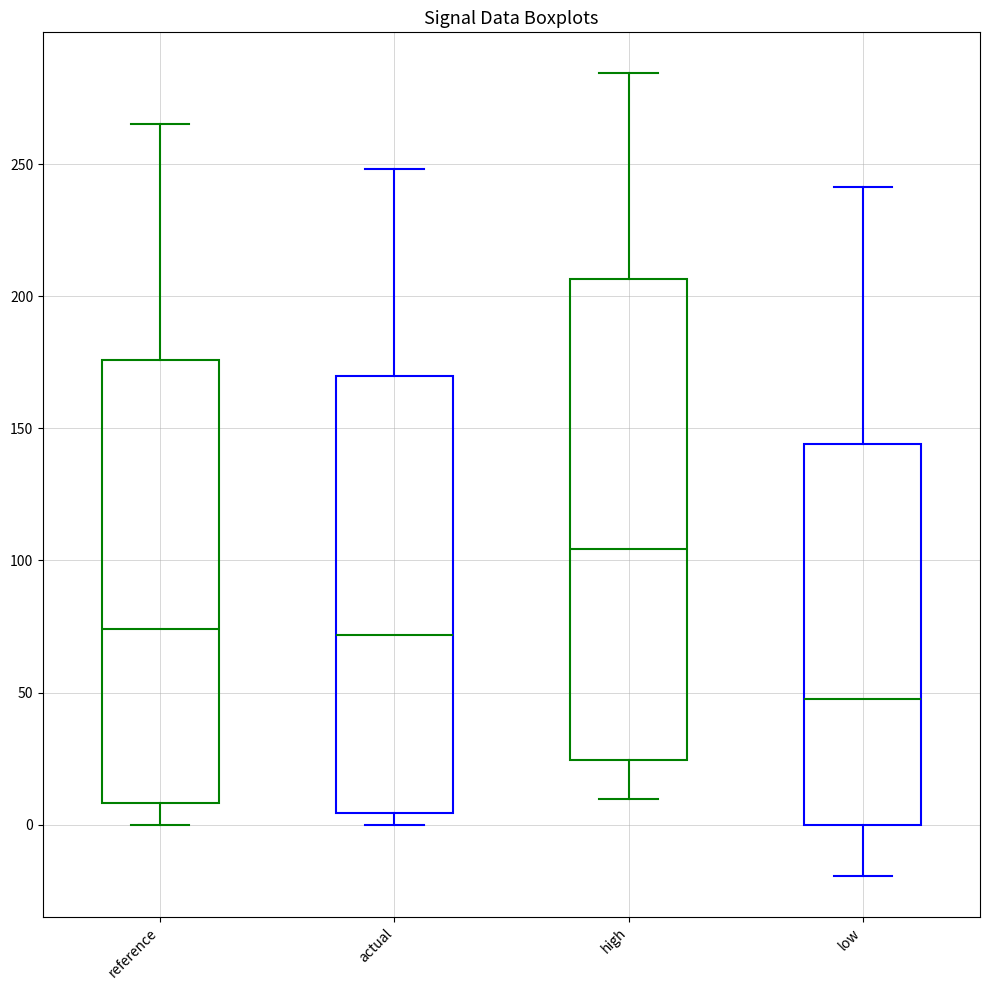

Where is the lower edge of the box for reference on the y-axis? The values are not printed on the chart, so give them approximately, as read against the axis.

10